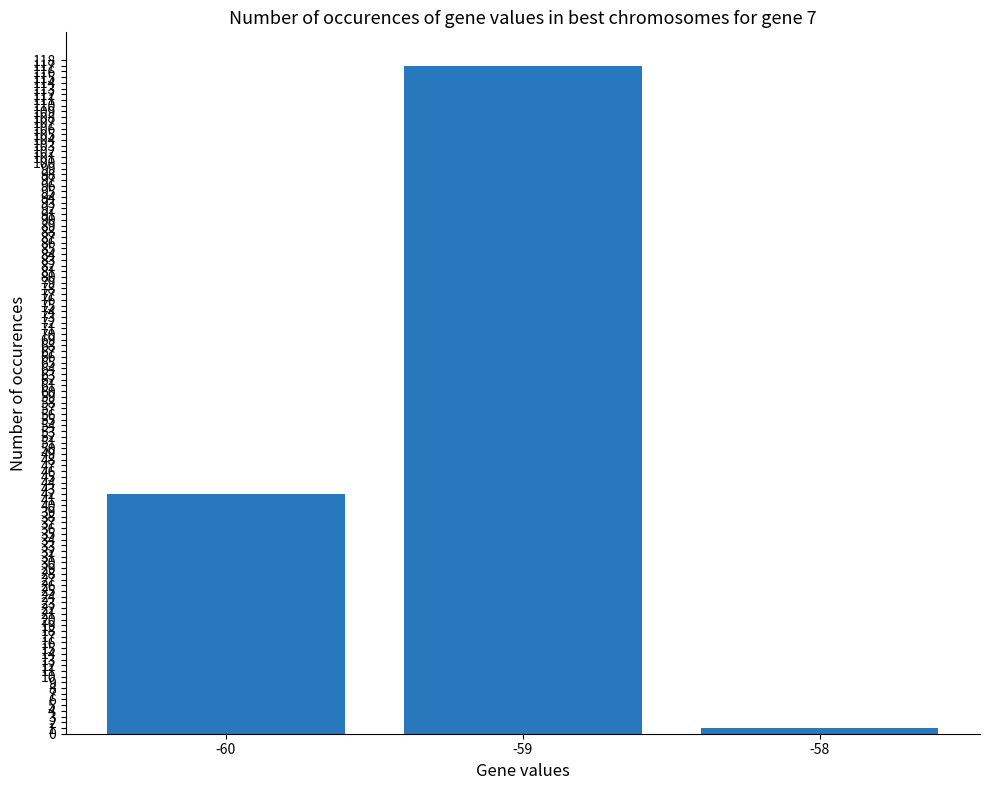

List the labels in order of value, smallest first.

-58, -60, -59